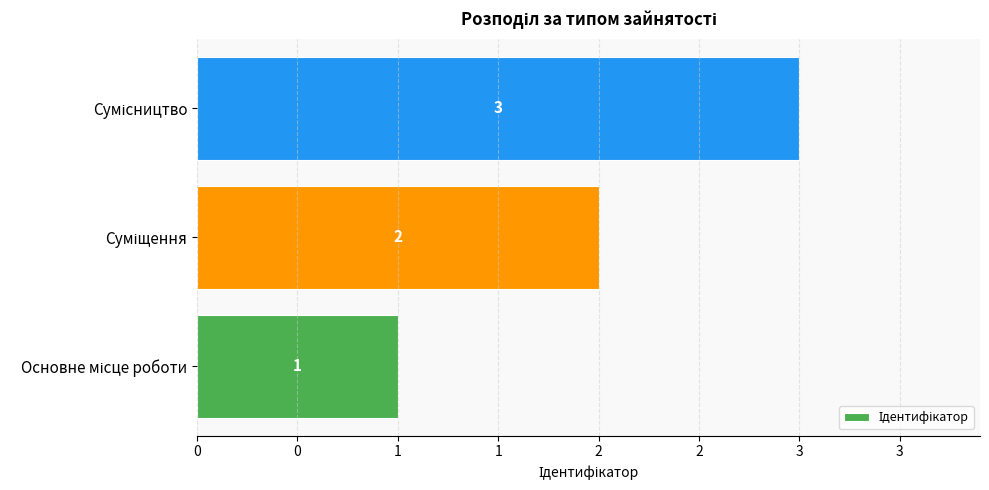

Does the chart contain any negative values?

No